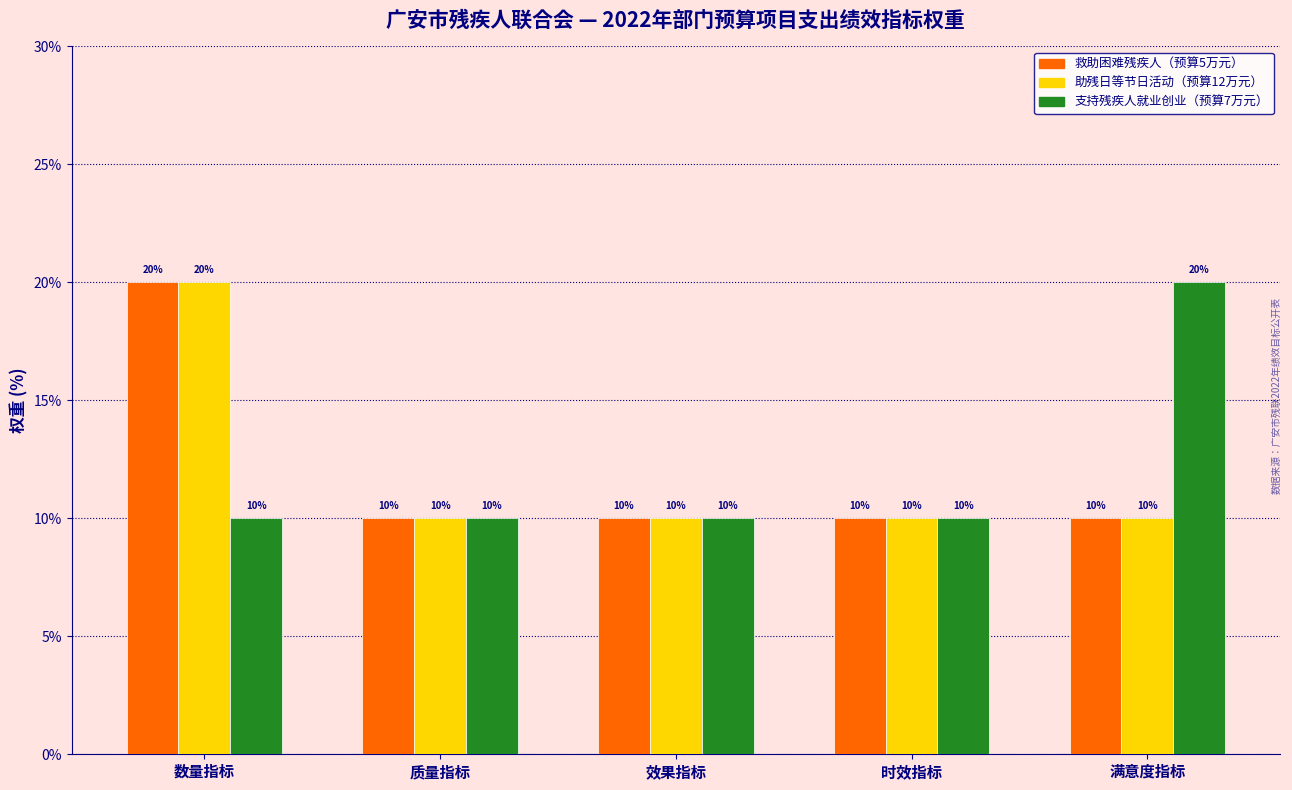

What is the smallest value displayed?

10